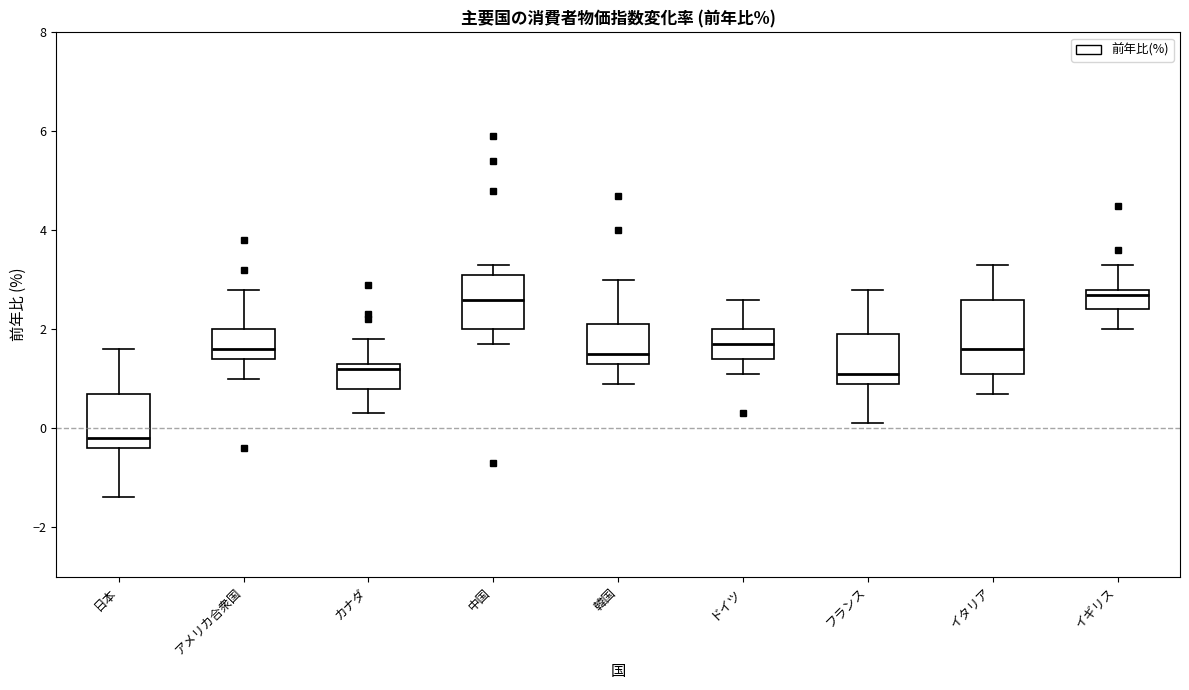

Which box's median line is the lowest?

日本